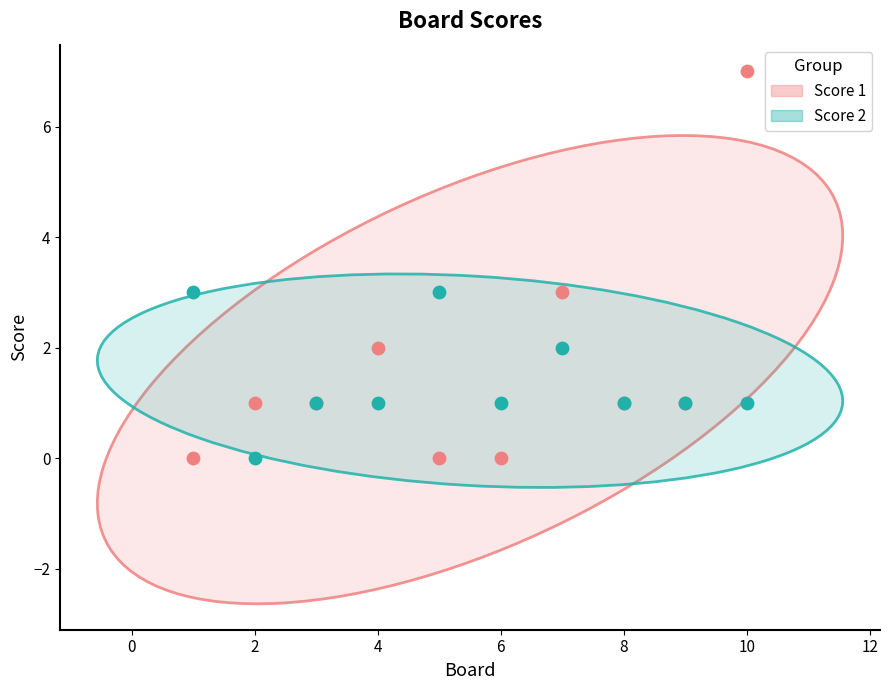

Which series reaches the maximum Y coordinate?

Score 1